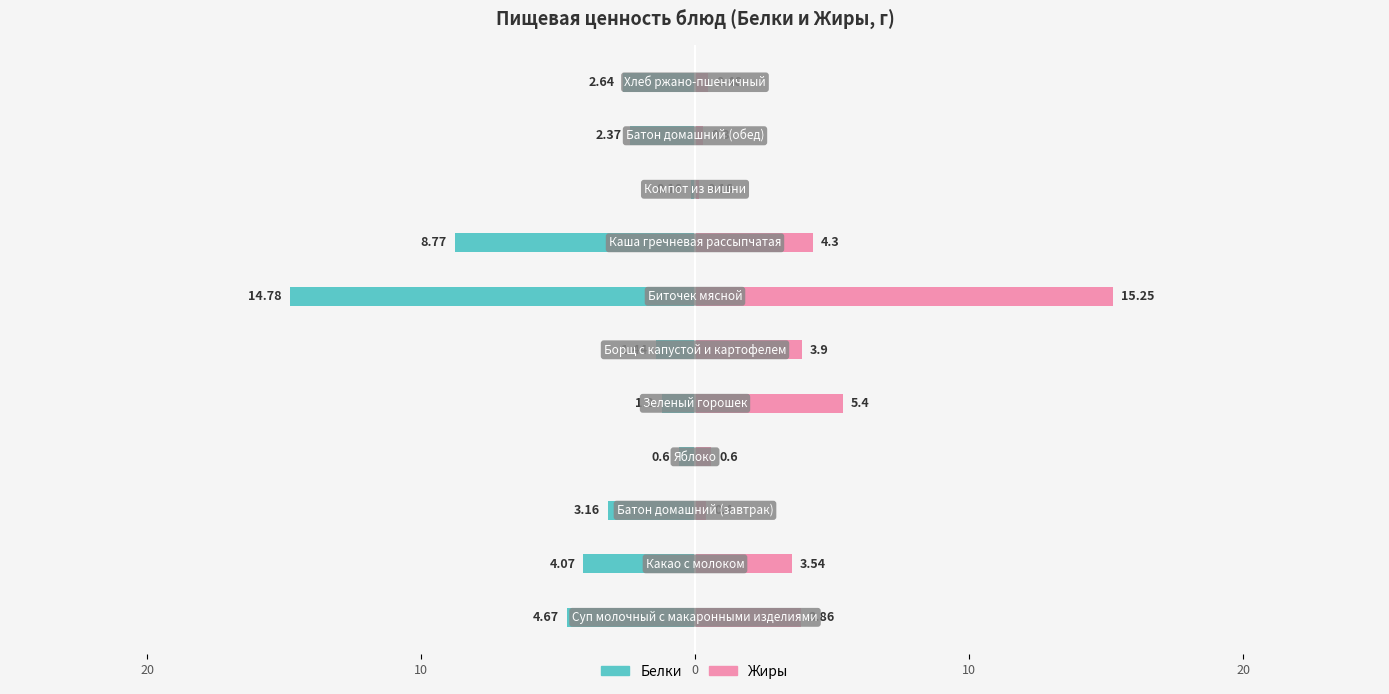

Reading left to right, what are all the values shown in this chart?

Белки: -4.7	-4.1	-3.2	-0.6	-1.2	-1.4	-14.8	-8.8	-0.2	-2.4	-2.6
Жиры: 3.9	3.5	0.4	0.6	5.4	3.9	15.2	4.3	0.2	0.3	0.5